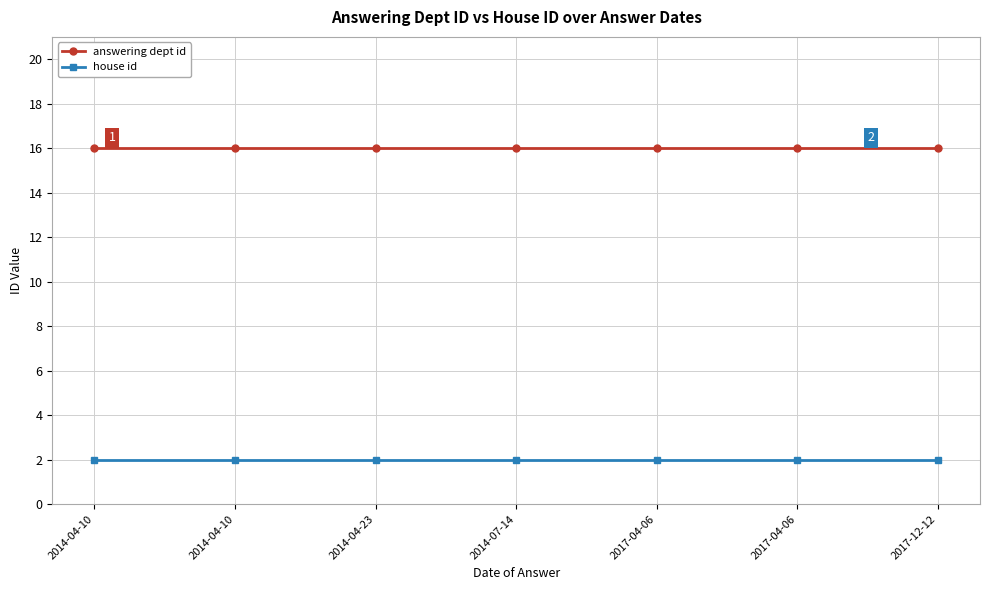

What are all the series names shown in the legend?

answering dept id, house id